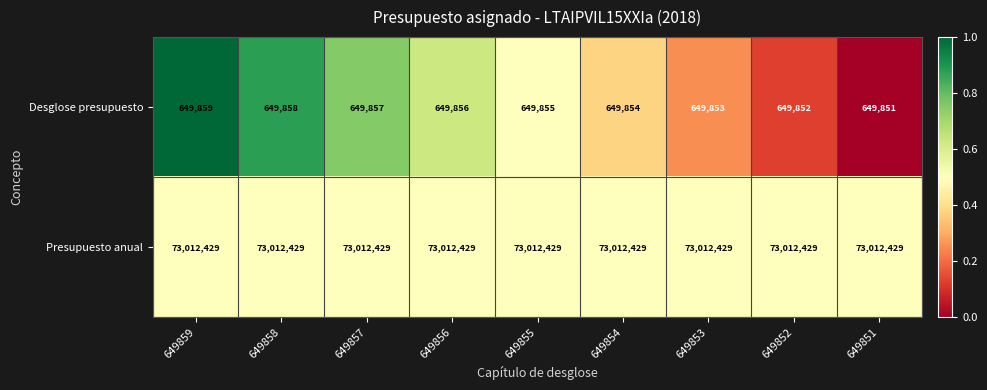

What value does the Desglose presupuesto series have at 649853?

649853